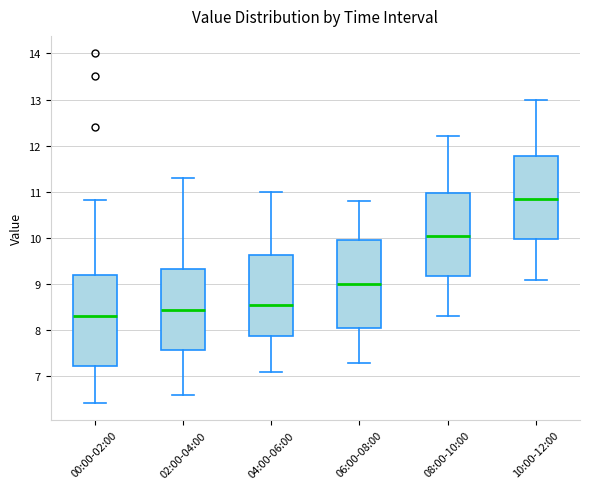

Reading left to right, transcribe this box plot: for each box, give where its median line is, the range the box spans, and where its two whiskers end, as read against the y-axis. The values are not printed on the chart, so give them approximately, as read against the axis.

00:00-02:00: median 8.3, box 7.2 to 9.2, whiskers 6.4 to 10.8
02:00-04:00: median 8.5, box 7.6 to 9.3, whiskers 6.6 to 11.3
04:00-06:00: median 8.6, box 7.9 to 9.6, whiskers 7.1 to 11.0
06:00-08:00: median 9.0, box 8.1 to 10.0, whiskers 7.3 to 10.8
08:00-10:00: median 10.1, box 9.2 to 11.0, whiskers 8.3 to 12.2
10:00-12:00: median 10.9, box 10.0 to 11.8, whiskers 9.1 to 13.0